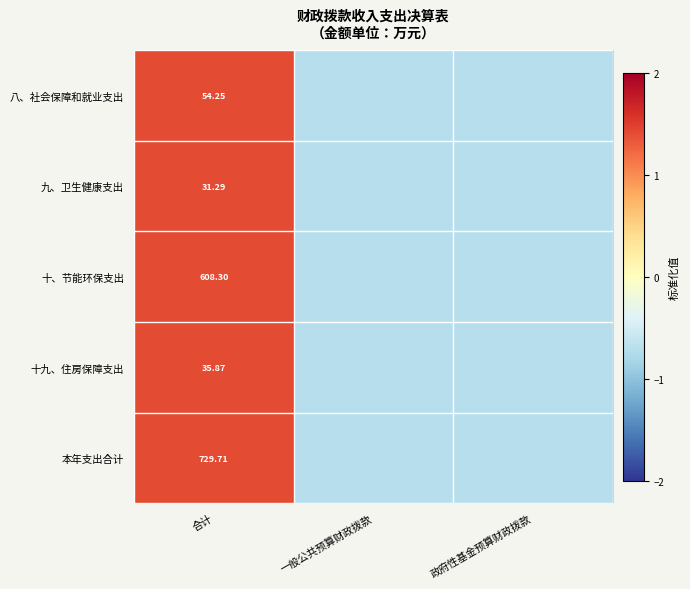

At 合计, list the series in order from largest to smallest.

本年支出合计, 十、节能环保支出, 八、社会保障和就业支出, 十九、住房保障支出, 九、卫生健康支出